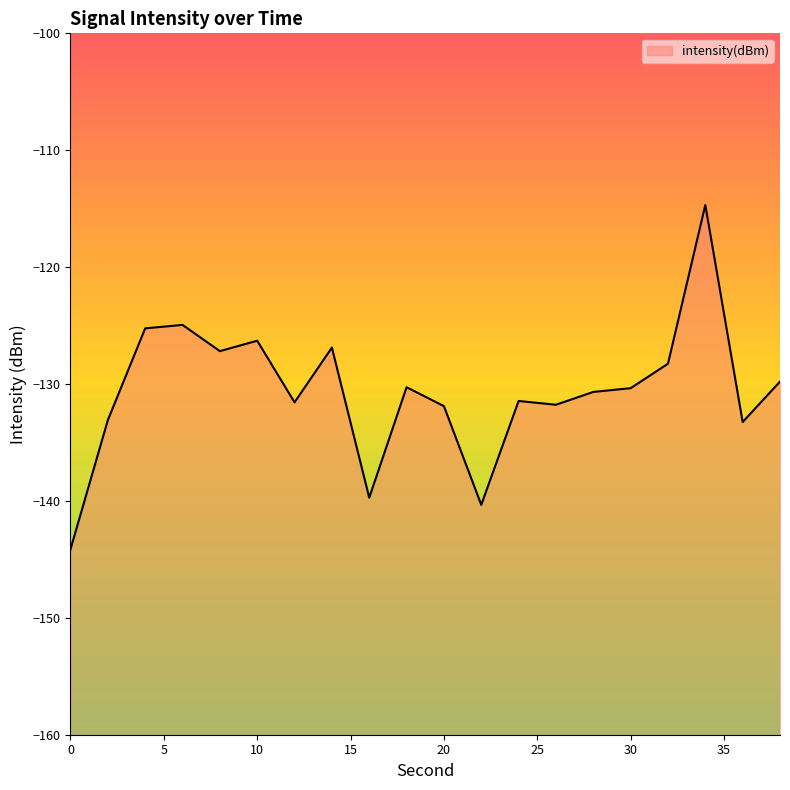

What is the value of the 13th point from the left?

-131.4